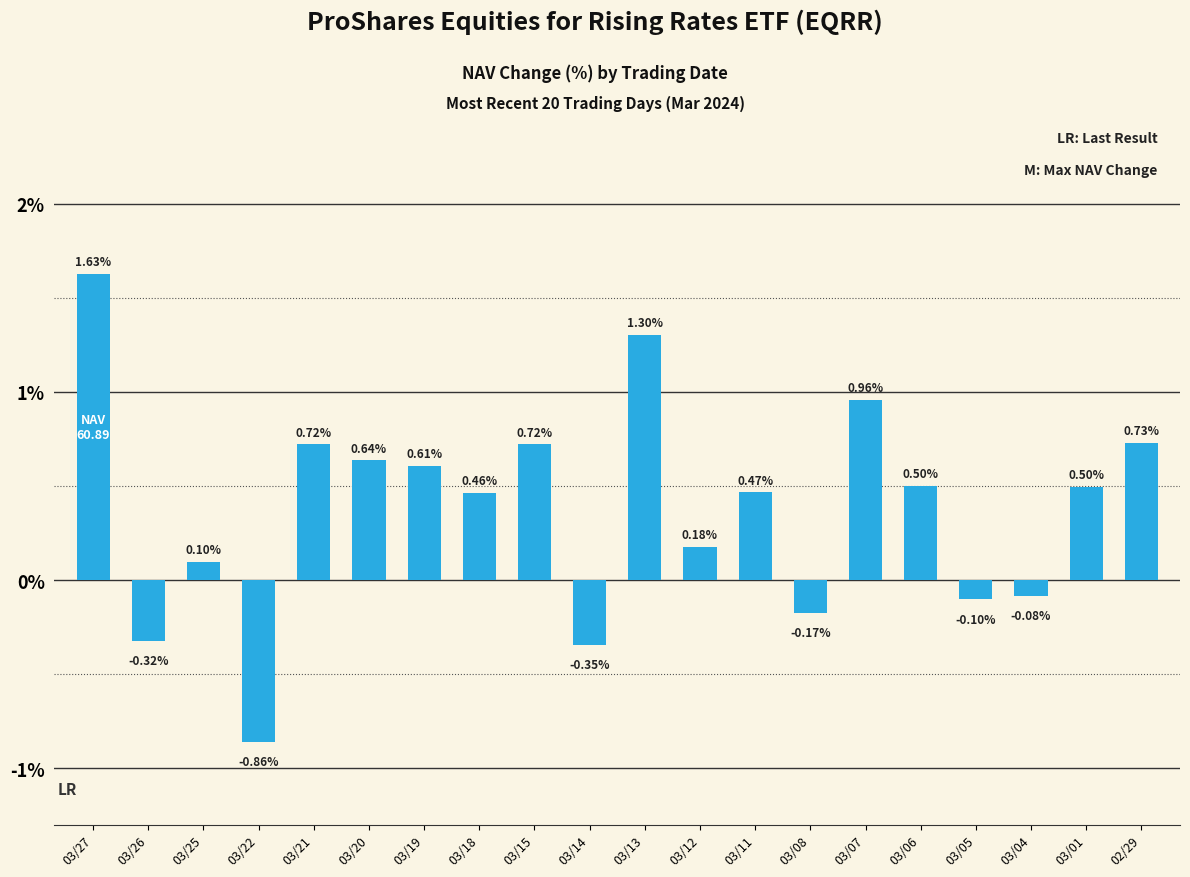

What is the sum of the values at 03/07 and 03/08?

0.8